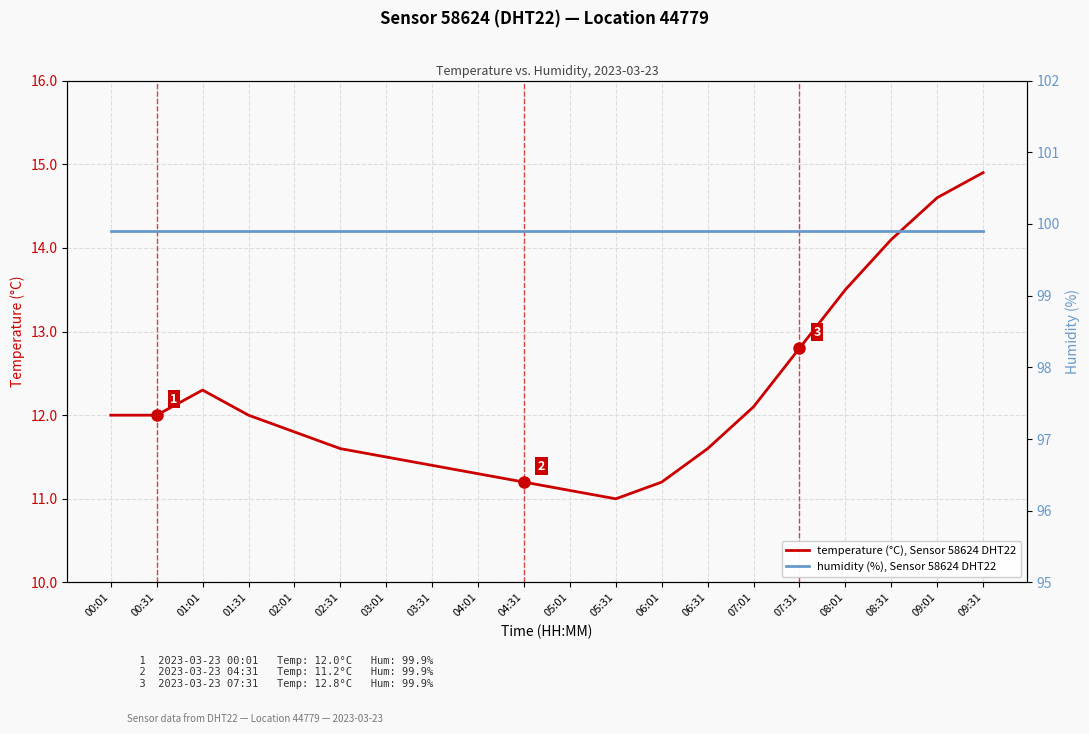

True or false: temperature (°C), Sensor 58624 DHT22 and humidity (%), Sensor 58624 DHT22 intersect in this chart.

False